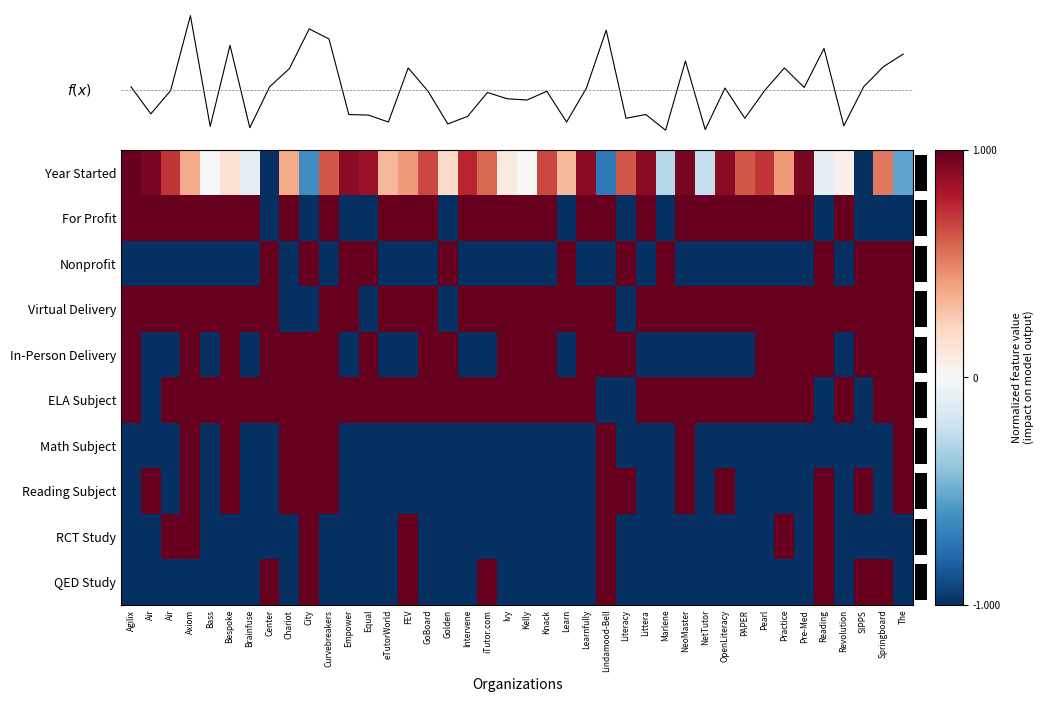

At Lindamood-Bell, list the series in order from largest to smallest.

For Profit, Virtual Delivery, In-Person Delivery, Math Subject, Reading Subject, RCT Study, QED Study, Year Started, Nonprofit, ELA Subject